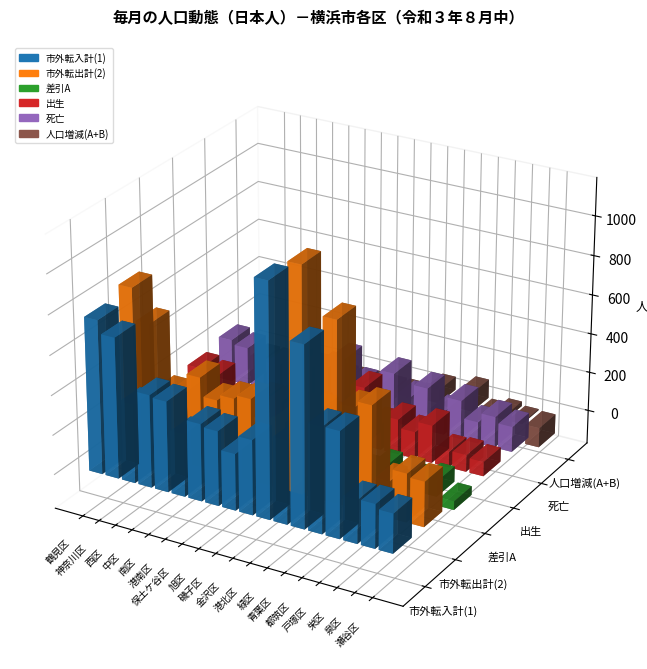

Which series changed the most between 中区 and 都筑区?

市外転出計(2)